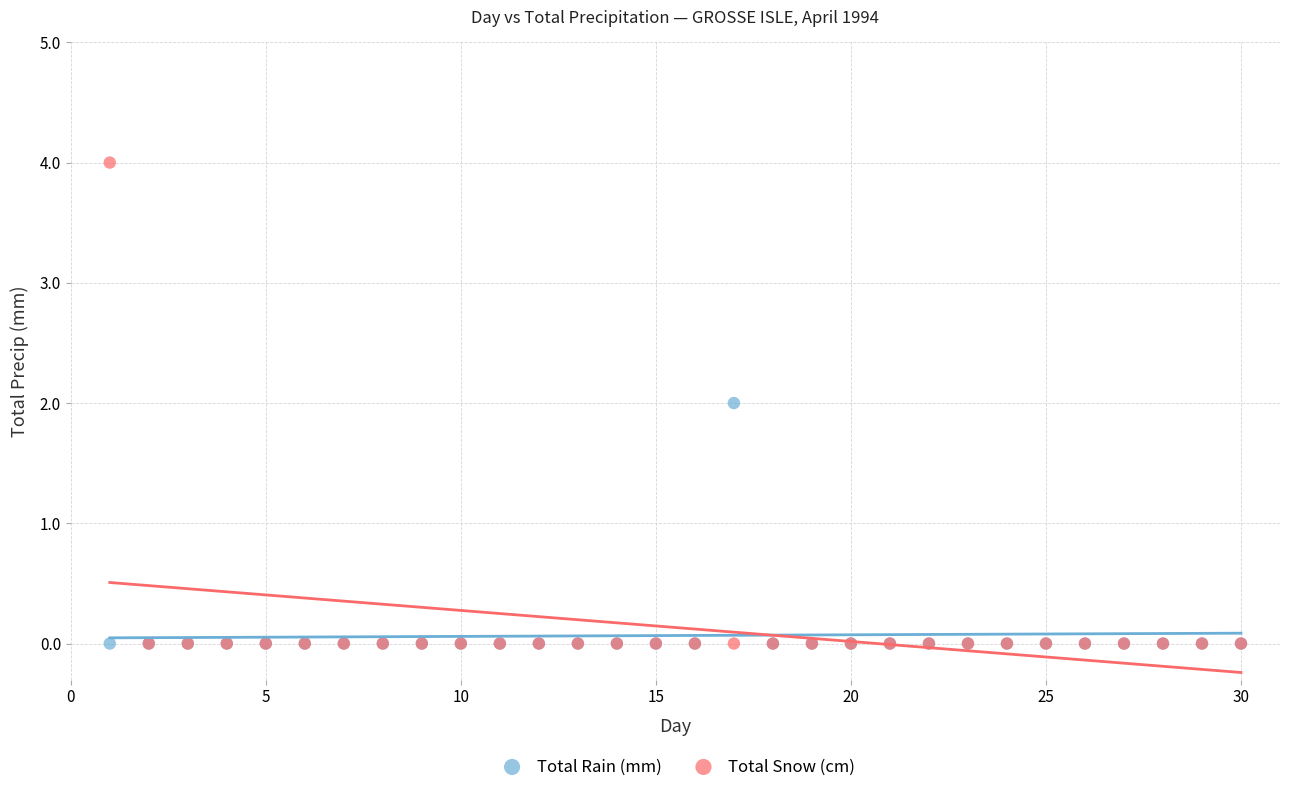

Which series contains the highest Y value?

Total Snow (cm)